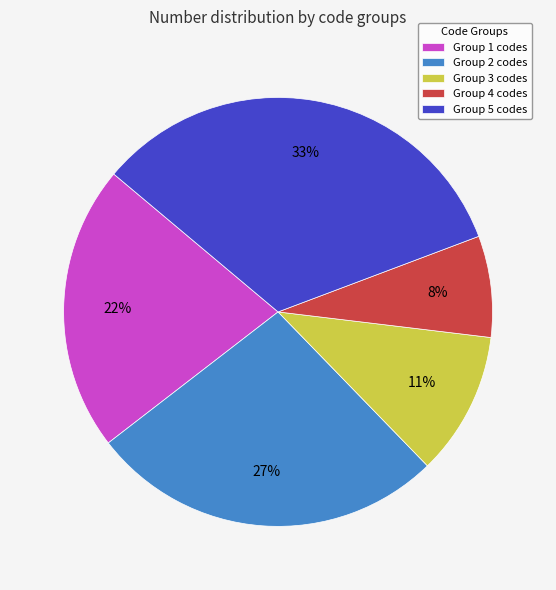

Is it true that Group 1 codes is 22% of the pie?

True